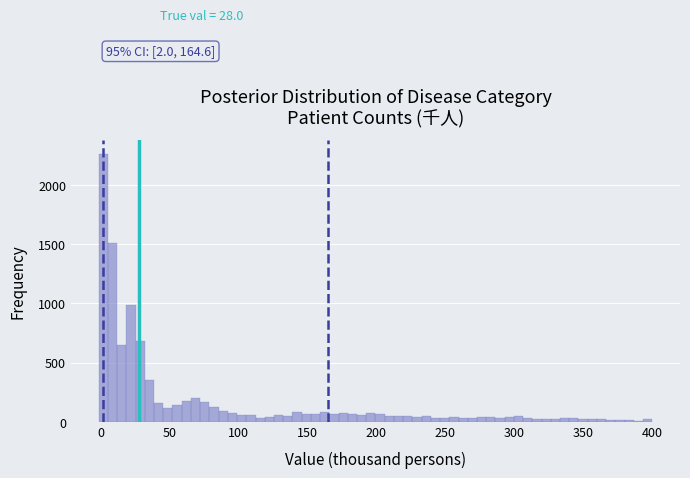

Read against the x-axis, roughly where is the centre of the tallest bar?

0